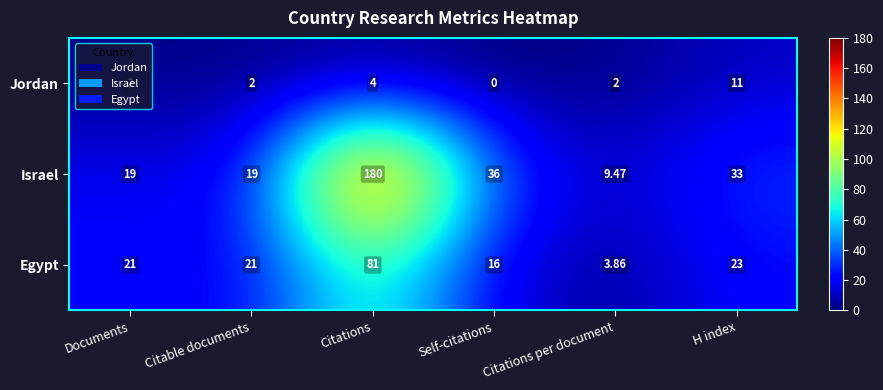

How many series are shown in this chart?

3